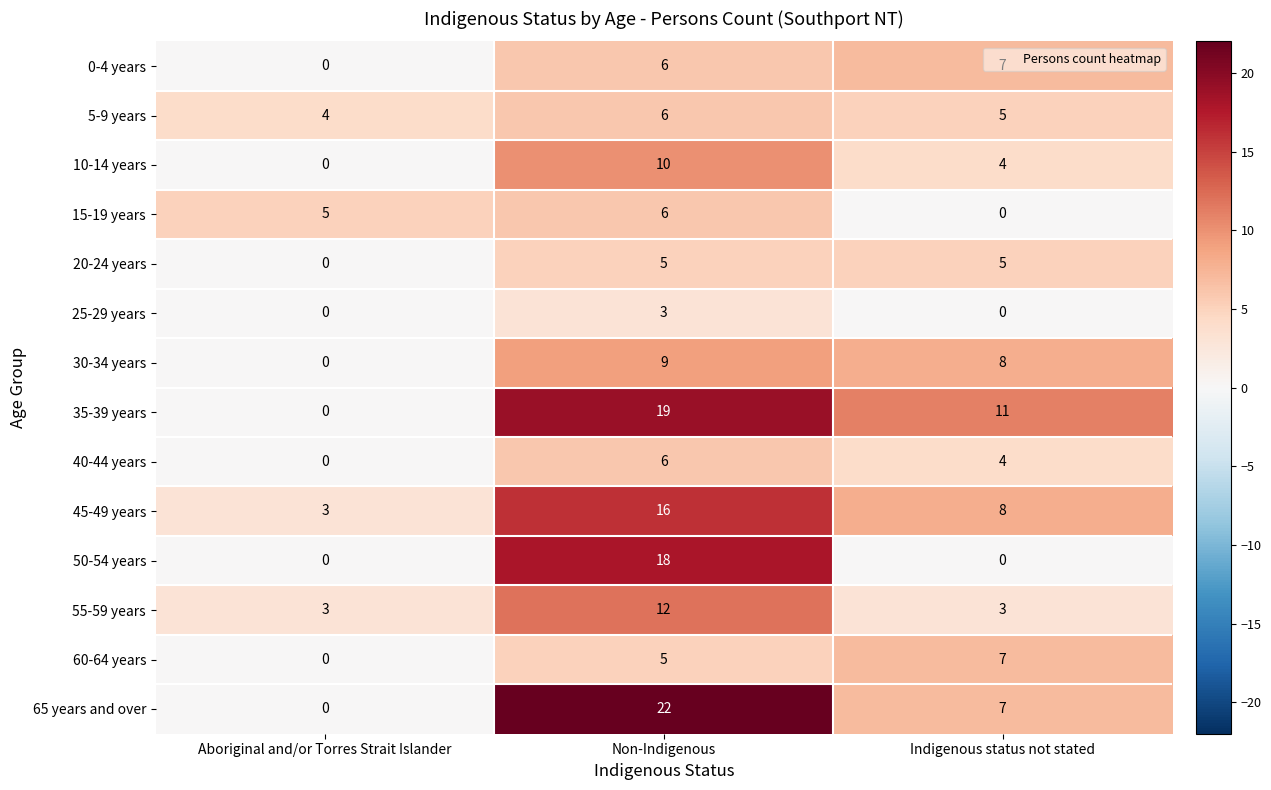

What is the sum of the 40-44 years values at Indigenous status not stated and Non-Indigenous?

10